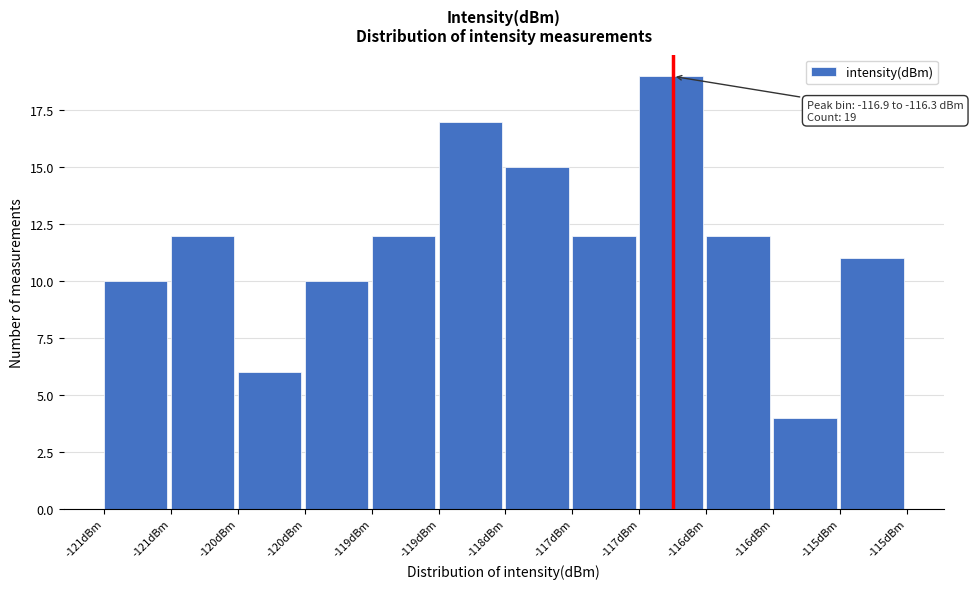

Are the bars horizontal?

No